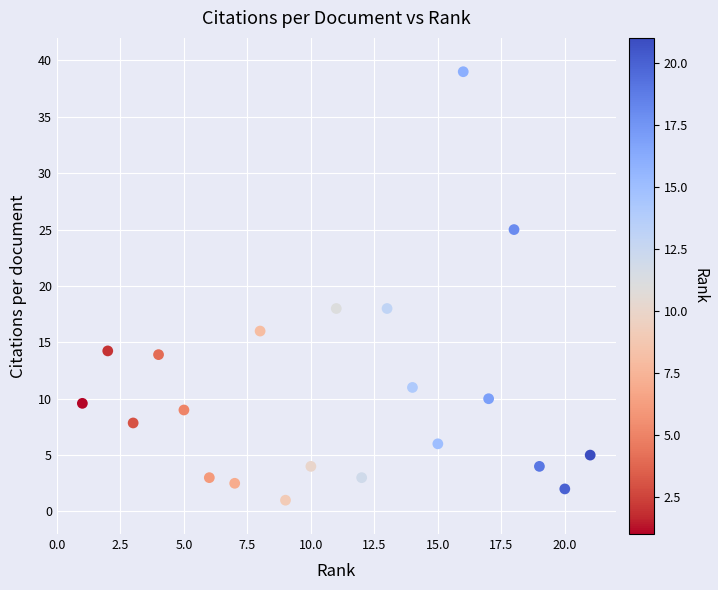

What is the range of X values (max minus min)?

20.0